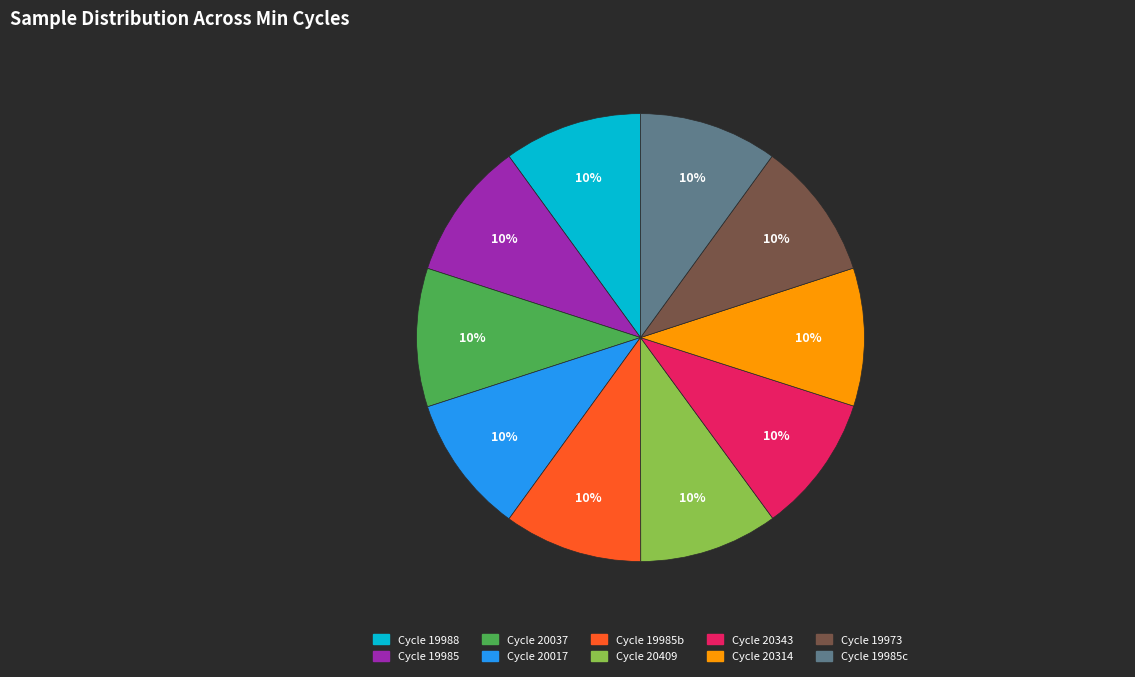

Does Cycle 20343 represent more than half of the total?

No